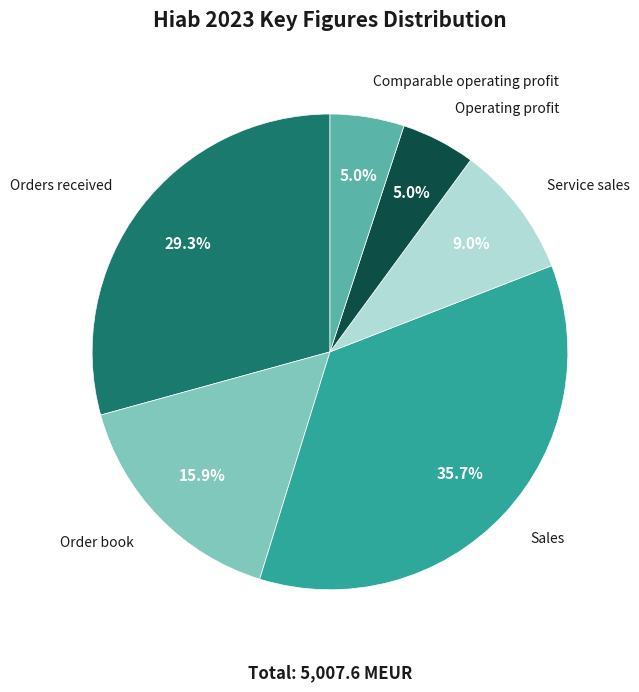

Does Order book represent more than half of the total?

No